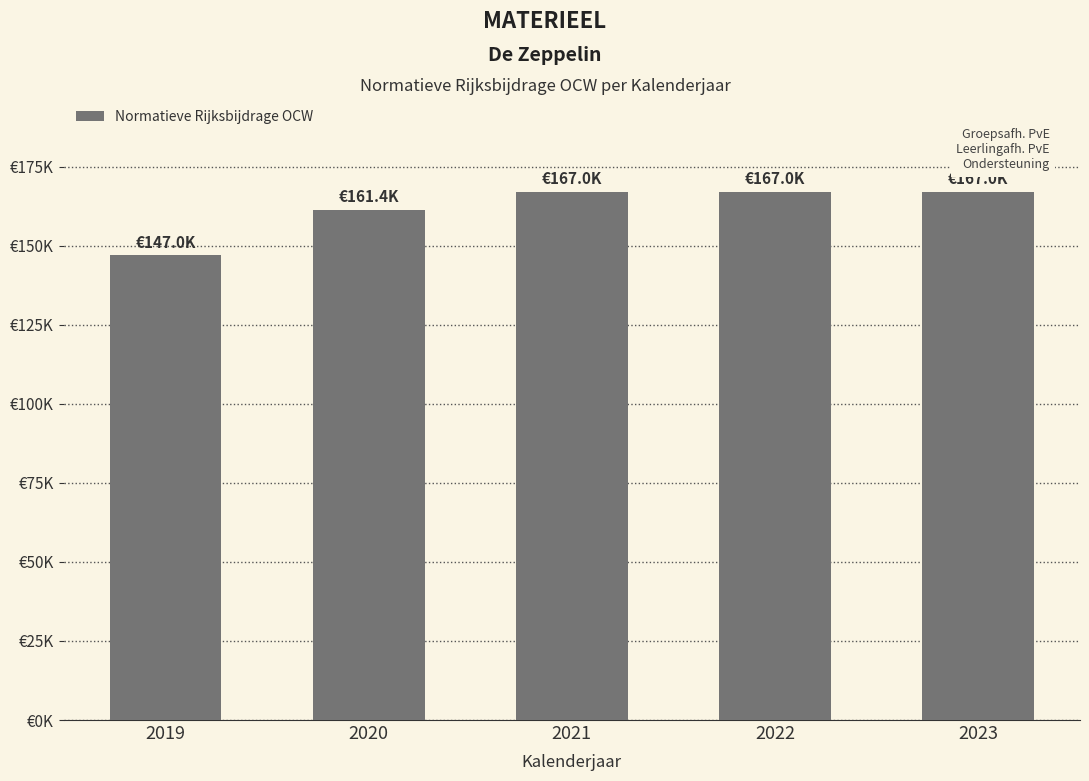

What is the difference between the maximum and second lowest values?

5605.7